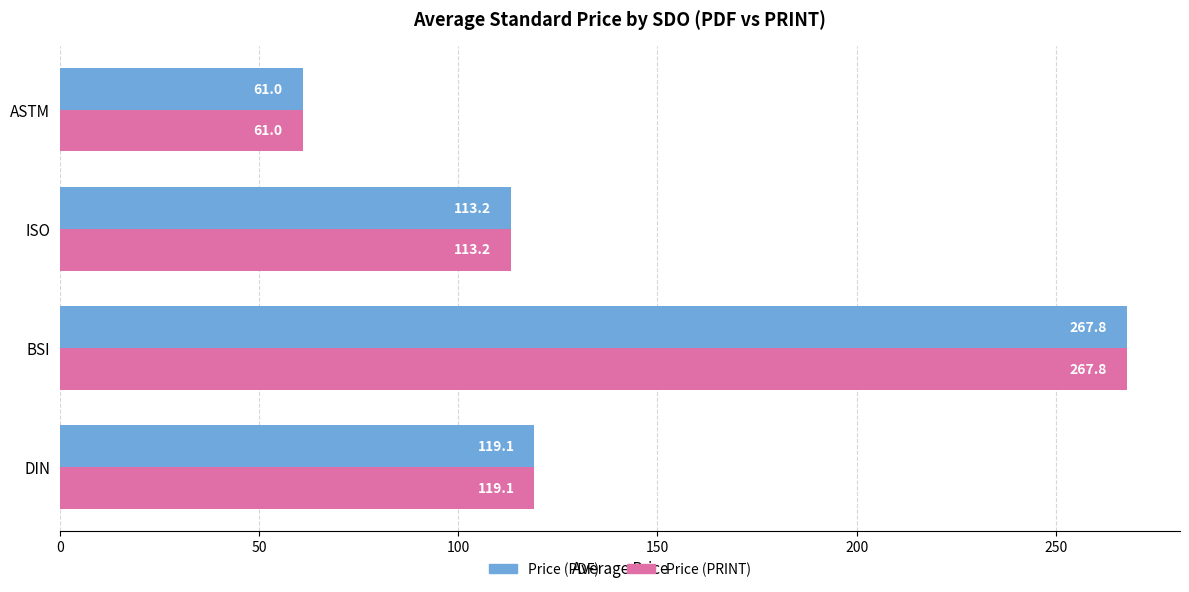

What is the sum of all Price (PRINT) values?

561.0